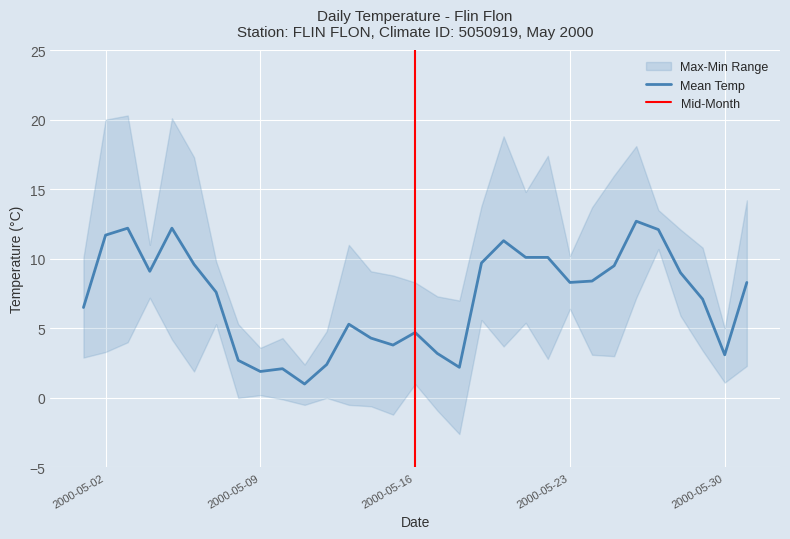

What is the spread (max minus min) of values at 2000-05-25?

13.0